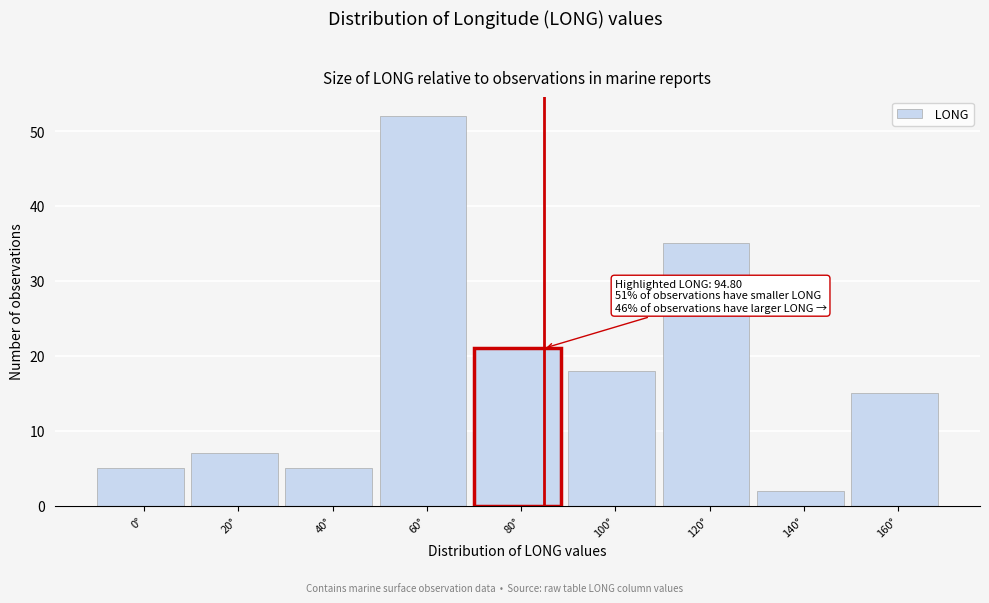

Reading left to right, what are all the values shown in this chart?

0°=5	20°=7	40°=5	60°=52	80°=21	100°=18	120°=35	140°=2	160°=15